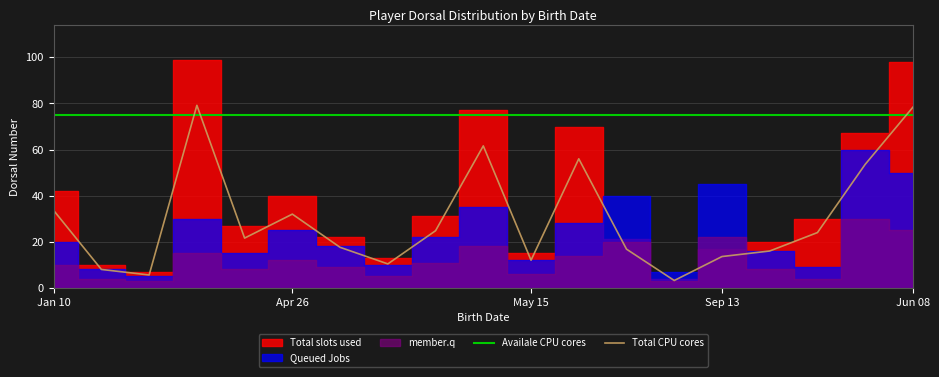

What is the difference between the maximum and minimum values in the member.q series?

27